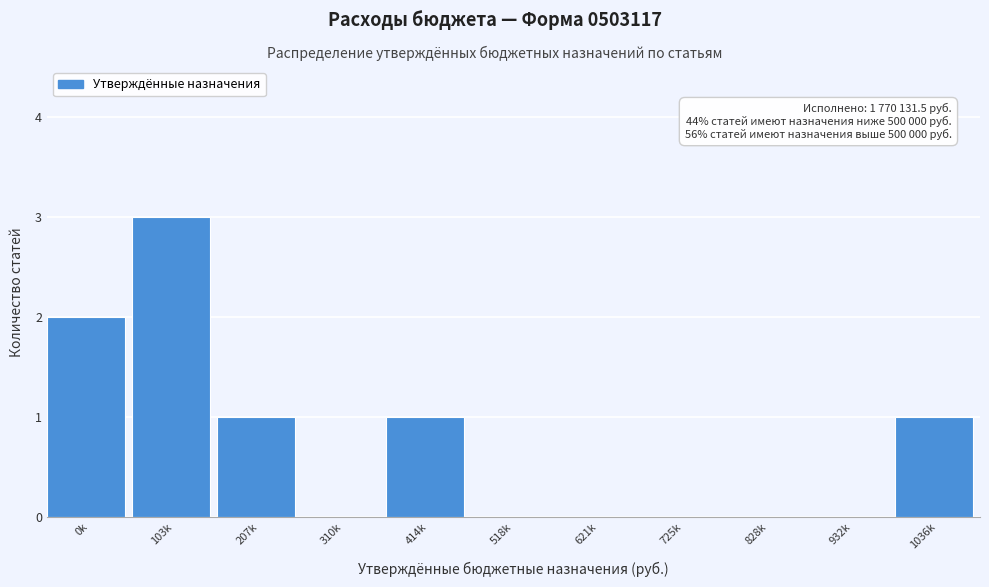

Reading left to right, extract all data points from this chart.

0k=2	103k=3	207k=1	310k=0	414k=1	518k=0	621k=0	725k=0	828k=0	932k=0	1036k=1